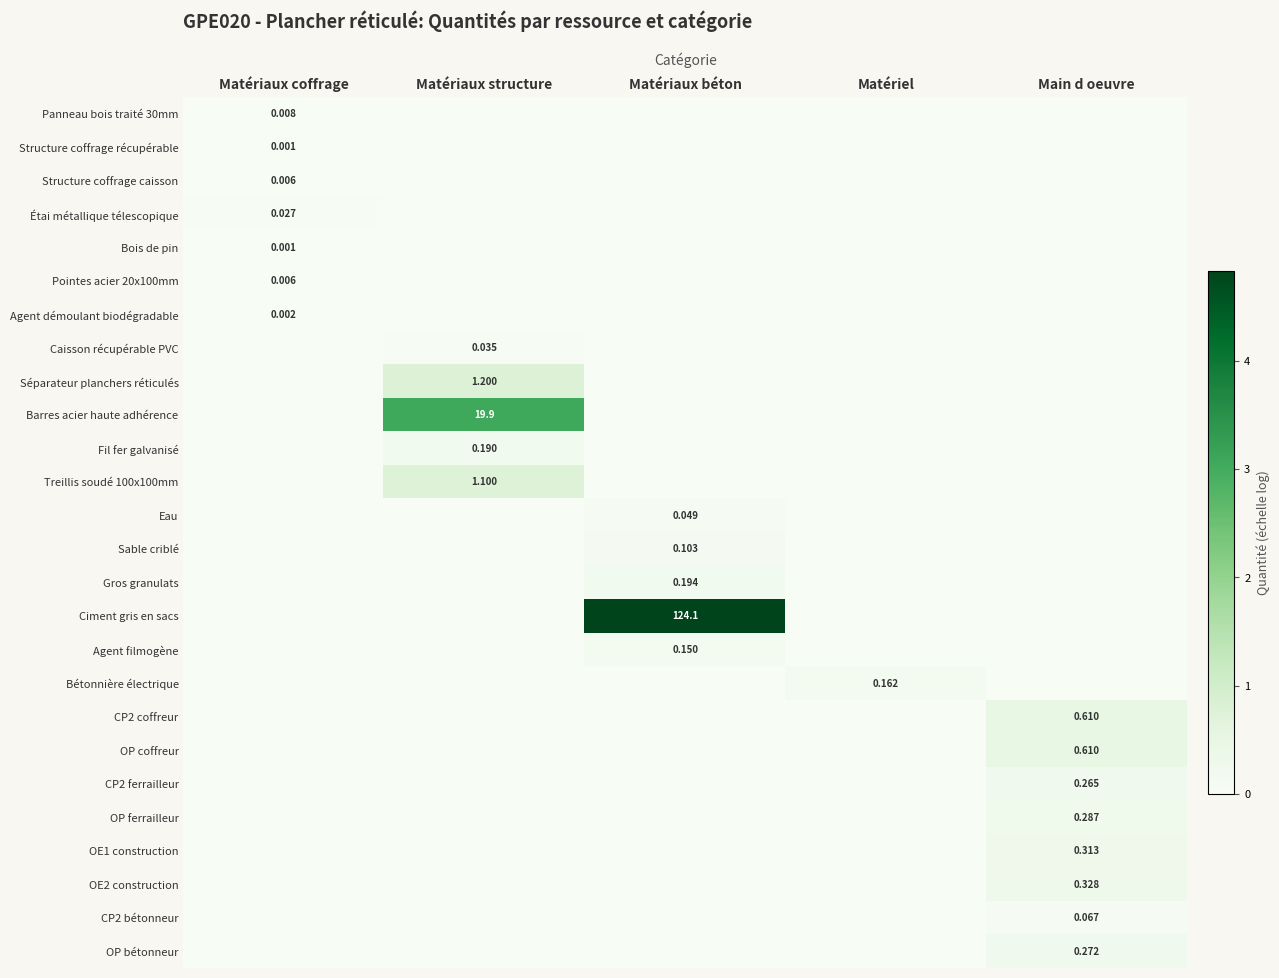

What is the difference between the Sable criblé values at Main d oeuvre and Matériaux béton?

0.1